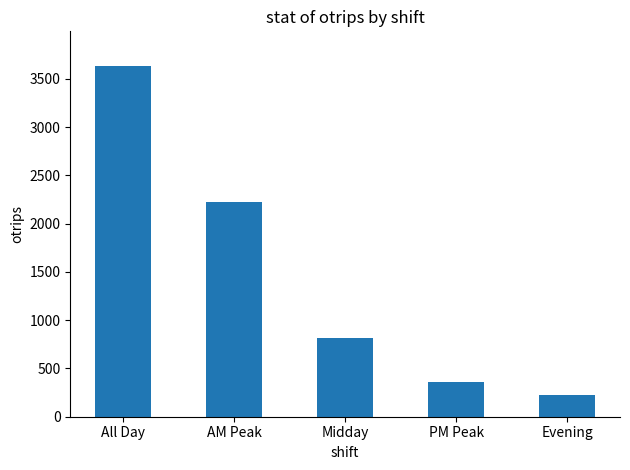

Are the bars horizontal?

No